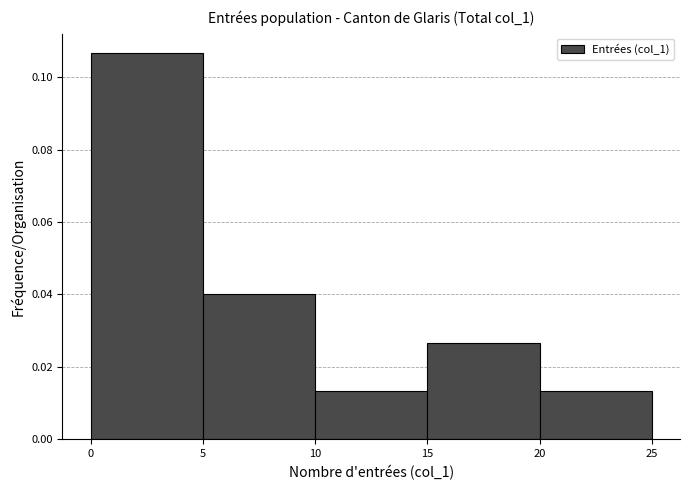

Reading left to right, transcribe this chart: for each bar, give the range it covers on the x-axis and its height. The values are not printed on the chart, so give them approximately, as read against the axis.

0 to 5: 0.106
5 to 10: 0.040
10 to 15: 0.014
15 to 20: 0.026
20 to 25: 0.014